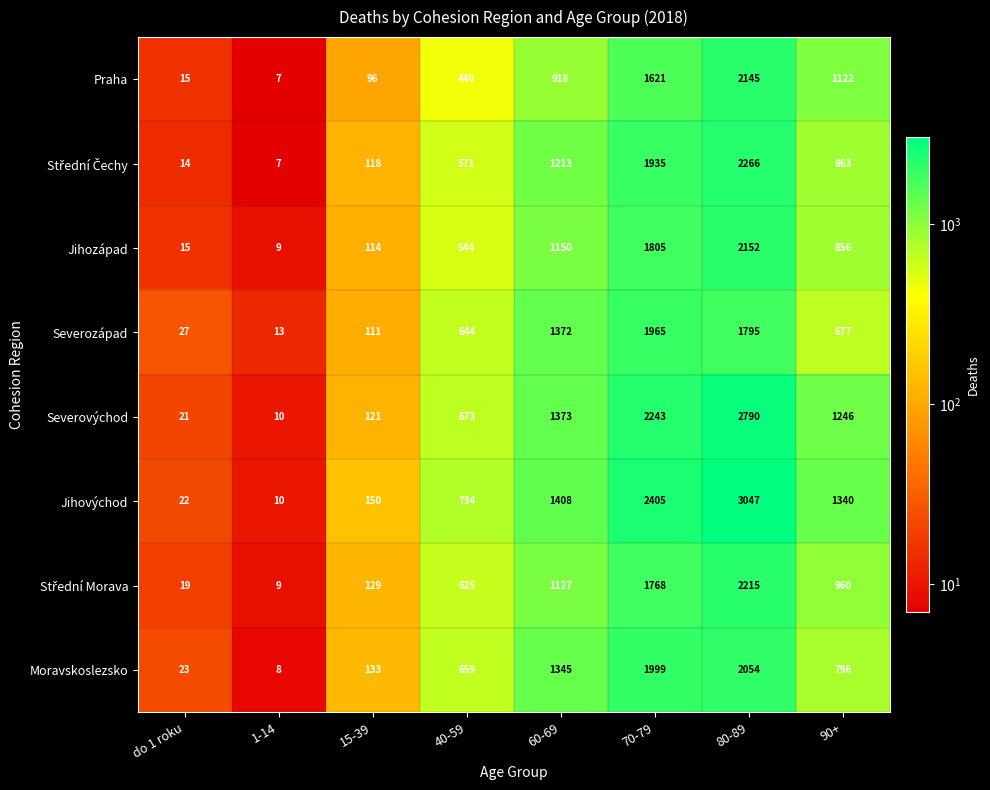

Is the value of Jihozápad at 70-79 greater than the value of Jihovýchod at do 1 roku?

Yes